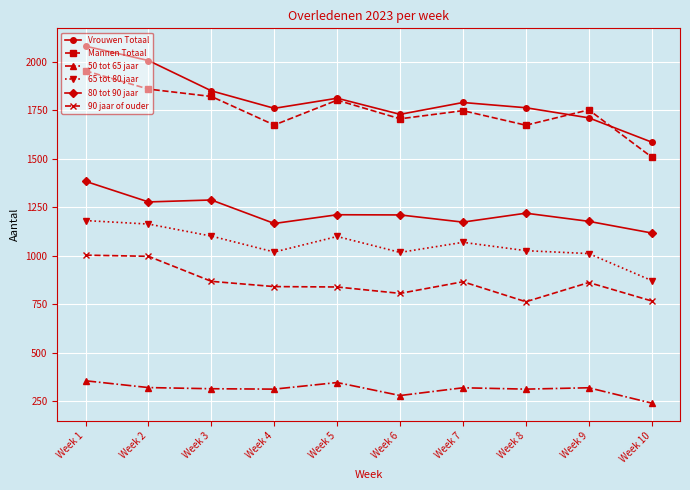

Is it true that 65 tot 80 jaar equals 1069 at Week 7?

True